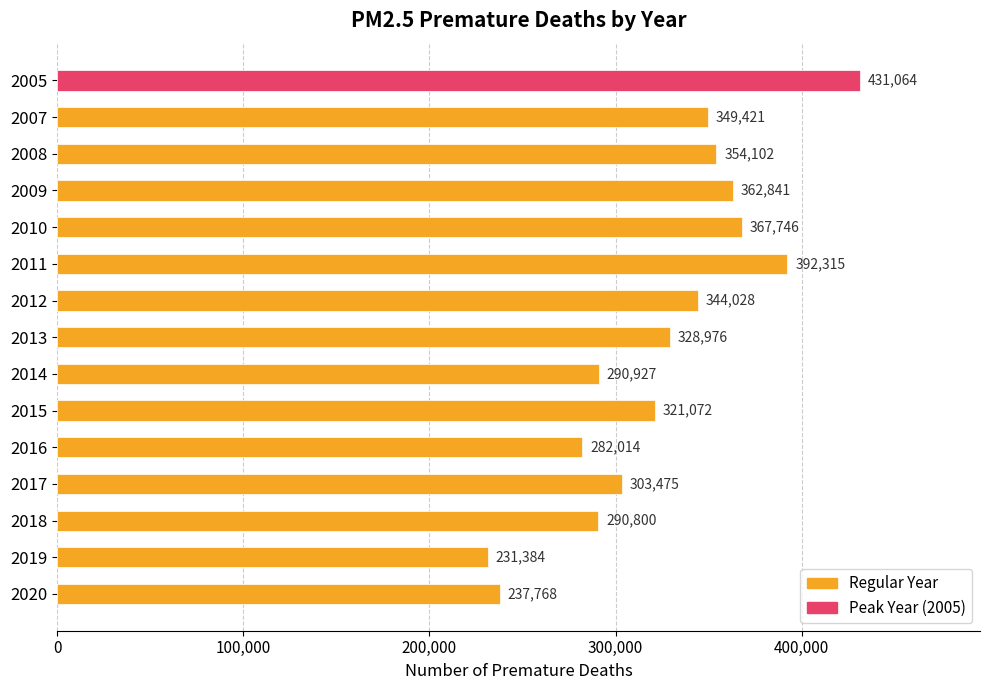

Reading top to bottom, transcribe all the data shown in this chart.

431064	349421	354102	362841	367746	392315	344028	328976	290927	321072	282014	303475	290800	231384	237768